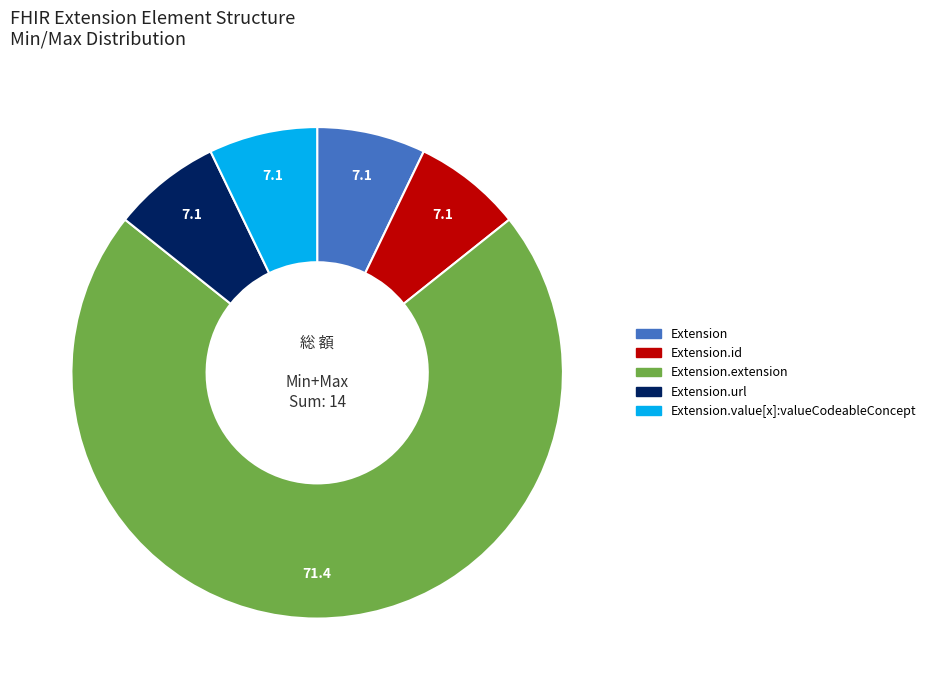

Is there any slice that represents more than half of the pie?

Yes